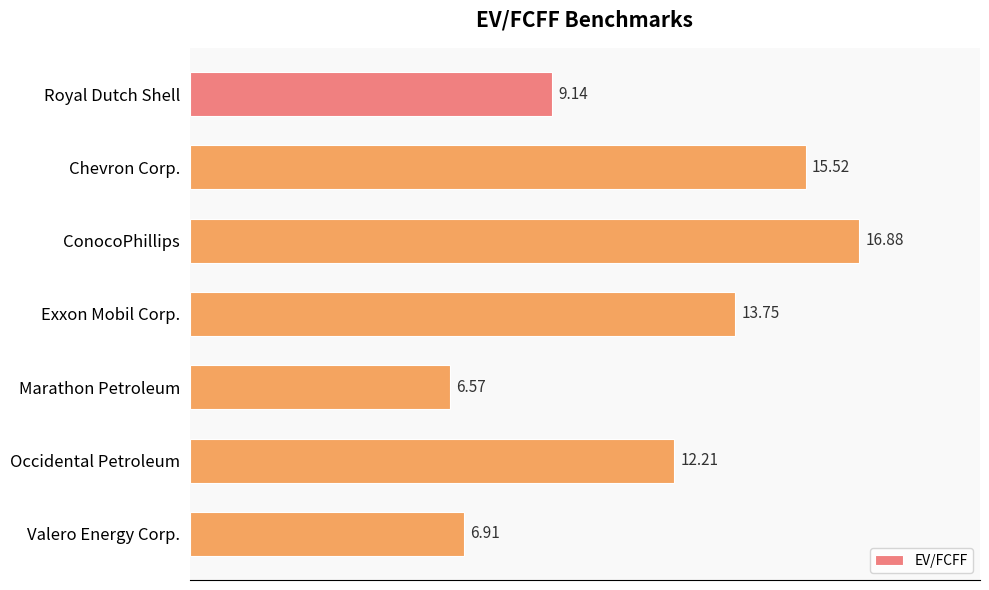

What is the sum of all values?

81.0